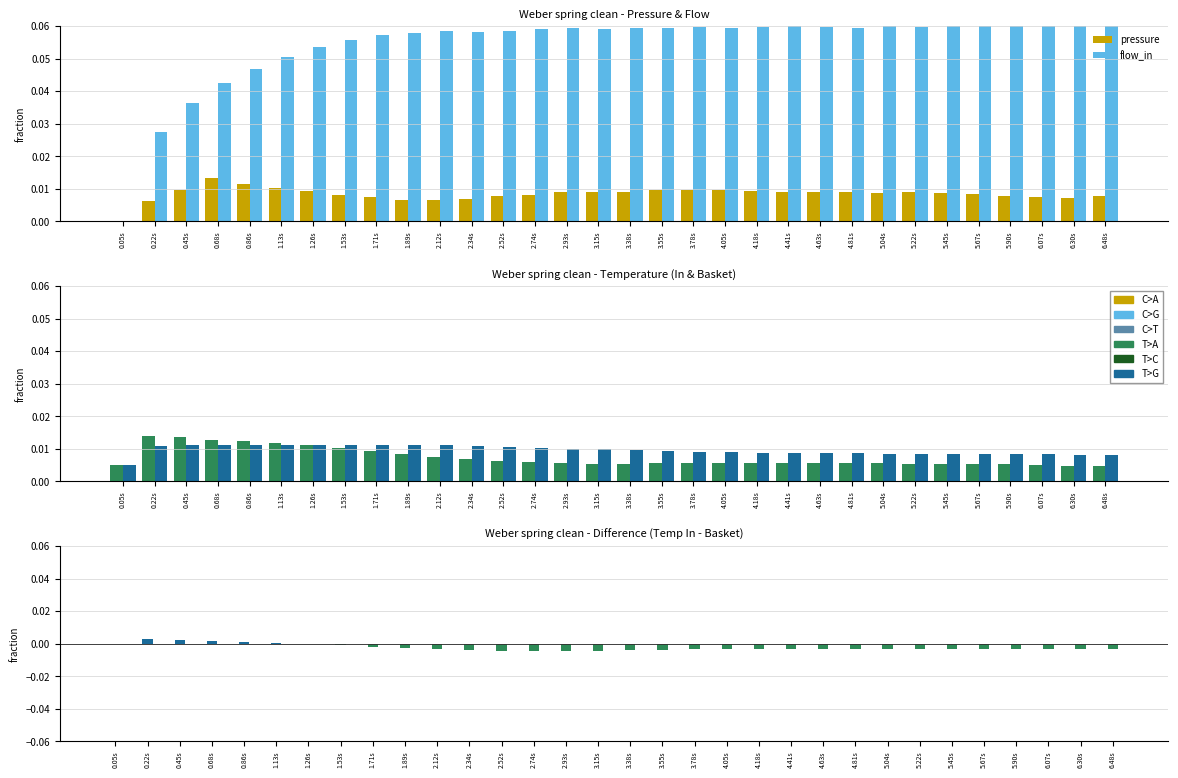

At which category is the sum across all series the highest?

1.26s